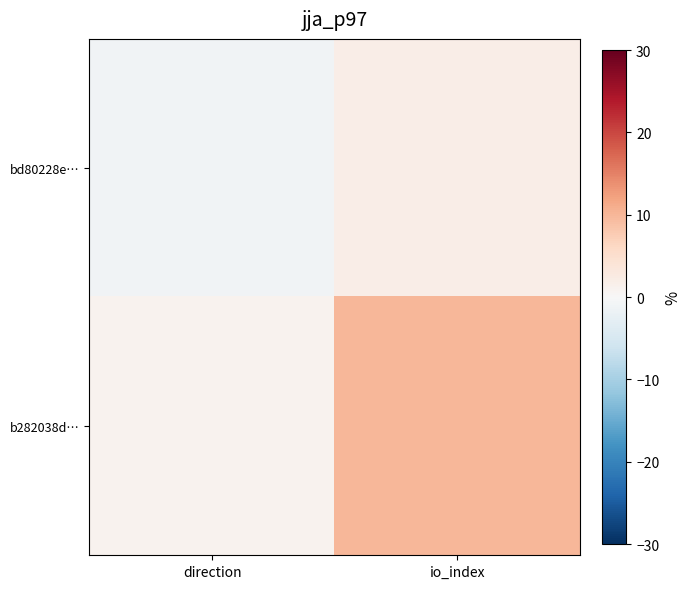

Reading left to right, list all the values displayed in this chart.

bd80228e…: direction=-1	io_index=2
b282038d…: direction=1	io_index=10